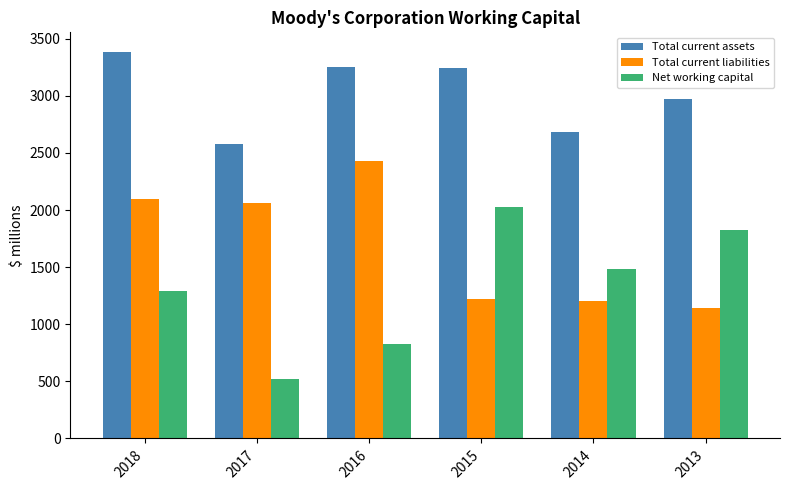

How many values in the Total current liabilities series exceed 2063?

3